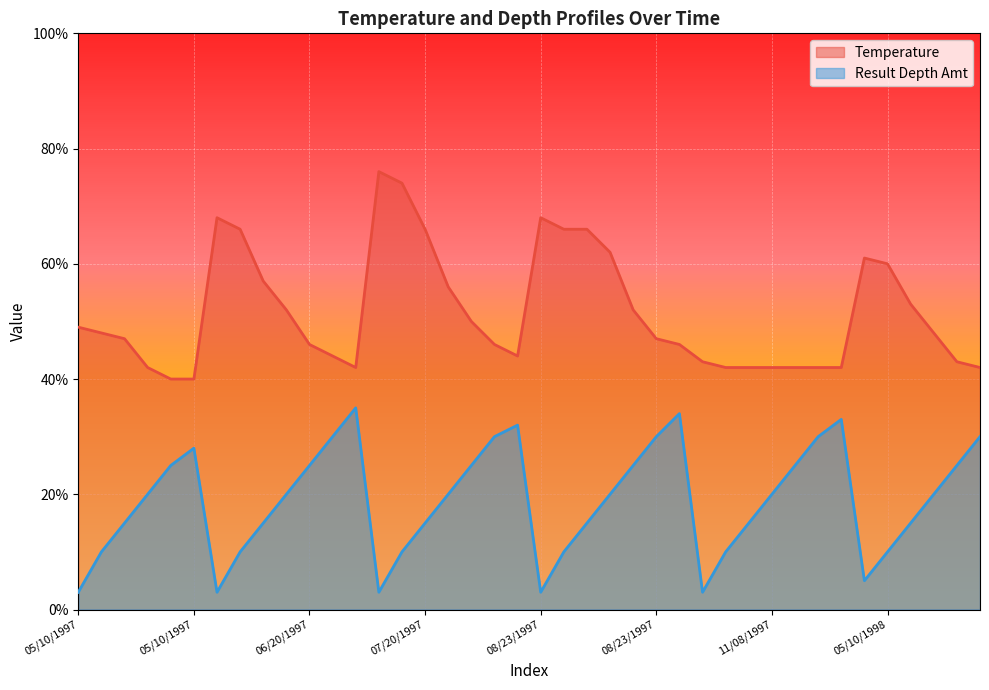

What is the label of the 16th point from the right?

08/23/1997